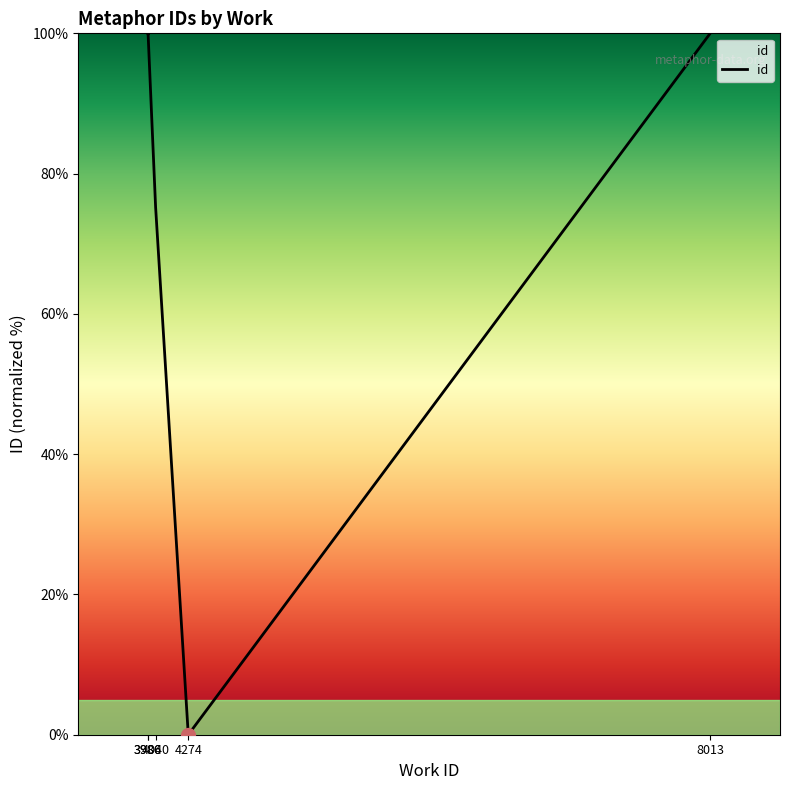

Which category has the highest value across all series?

8013